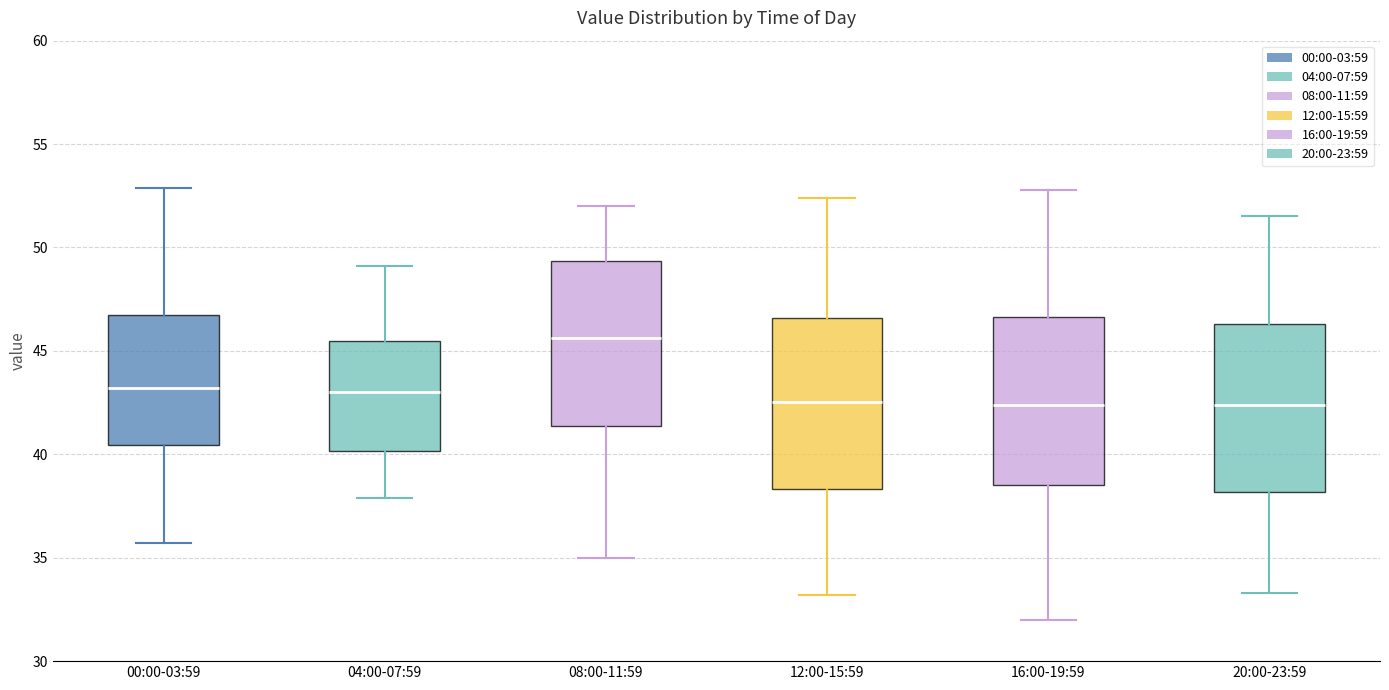

Which box's median line is the highest?

08:00-11:59